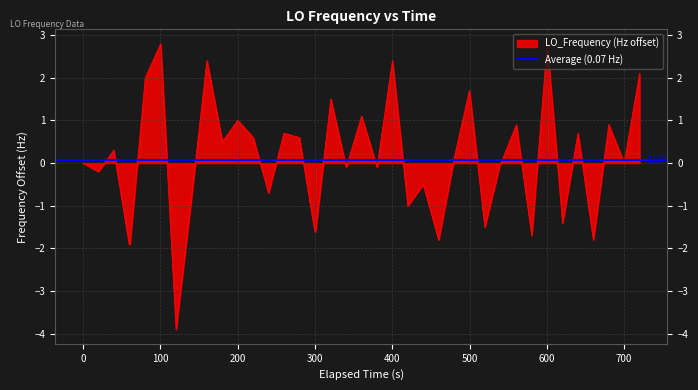

What is the difference between the maximum and minimum values?

6.7